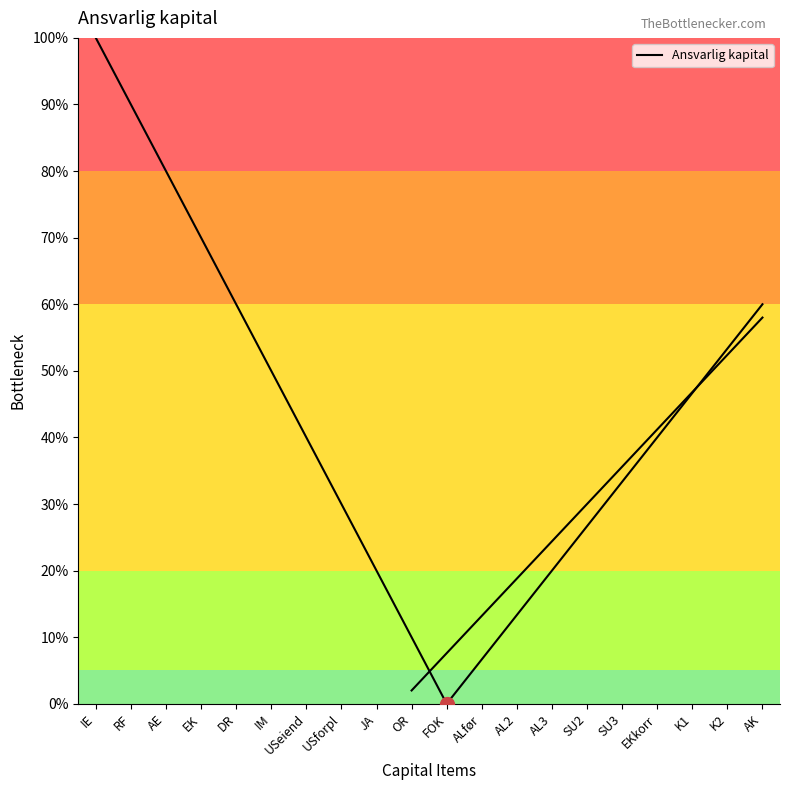

Approximately how many times larger is the value at USforpl compared to SU3?

0.9